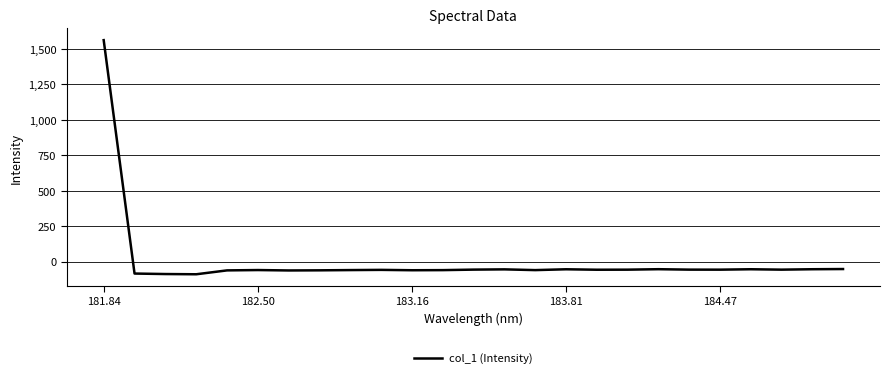

What is the greatest value displayed?

1563.1